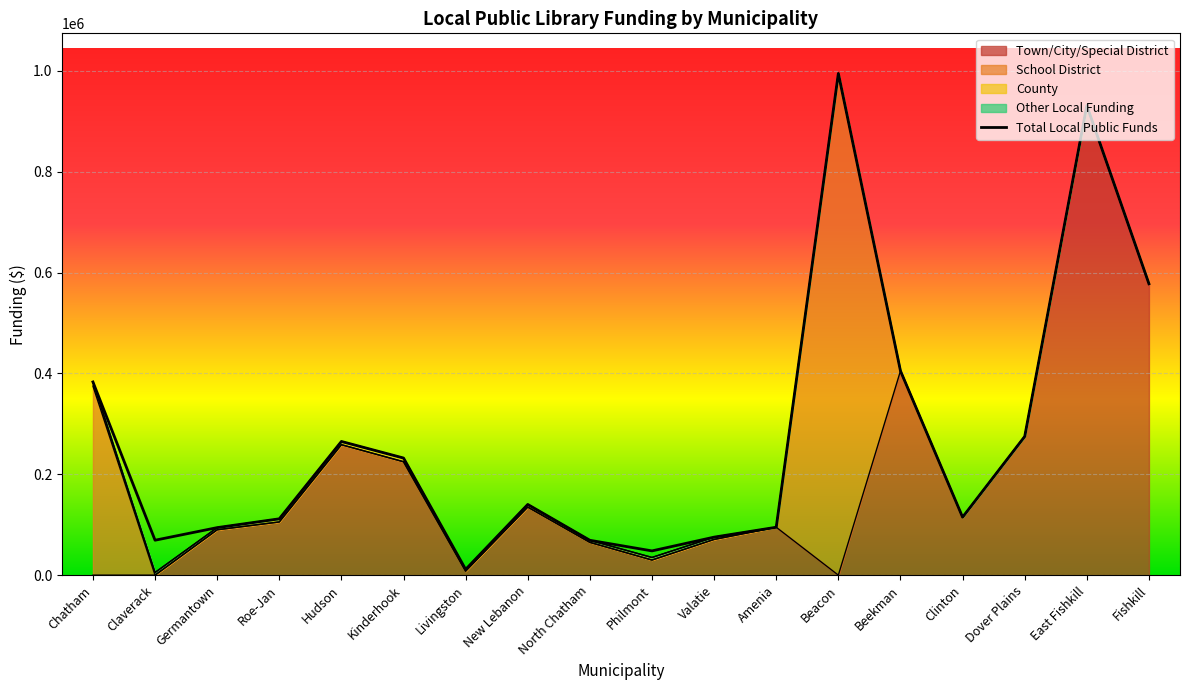

List the labels in order of value, largest first.

Beacon, East Fishkill, Fishkill, Beekman, Chatham, Dover Plains, Hudson, Kinderhook, New Lebanon, Clinton, Roe-Jan, Amenia, Germantown, Valatie, Claverack, North Chatham, Philmont, Livingston